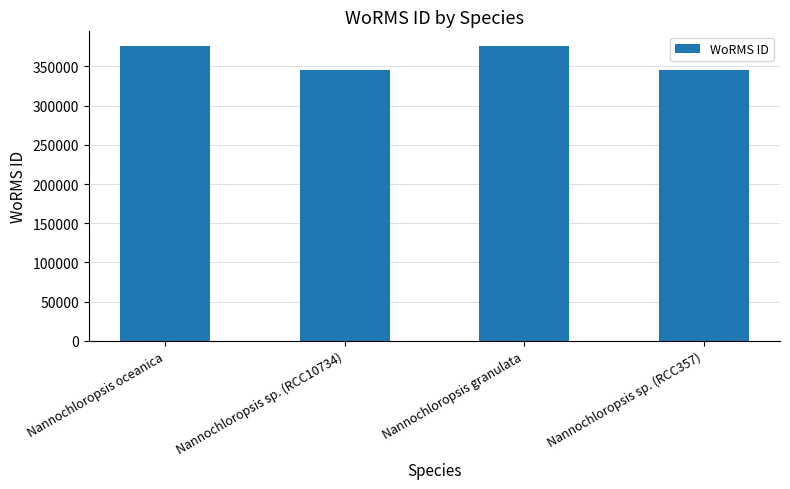

The chart shows a value of 345489 at Nannochloropsis sp. (RCC357). True or false?

True